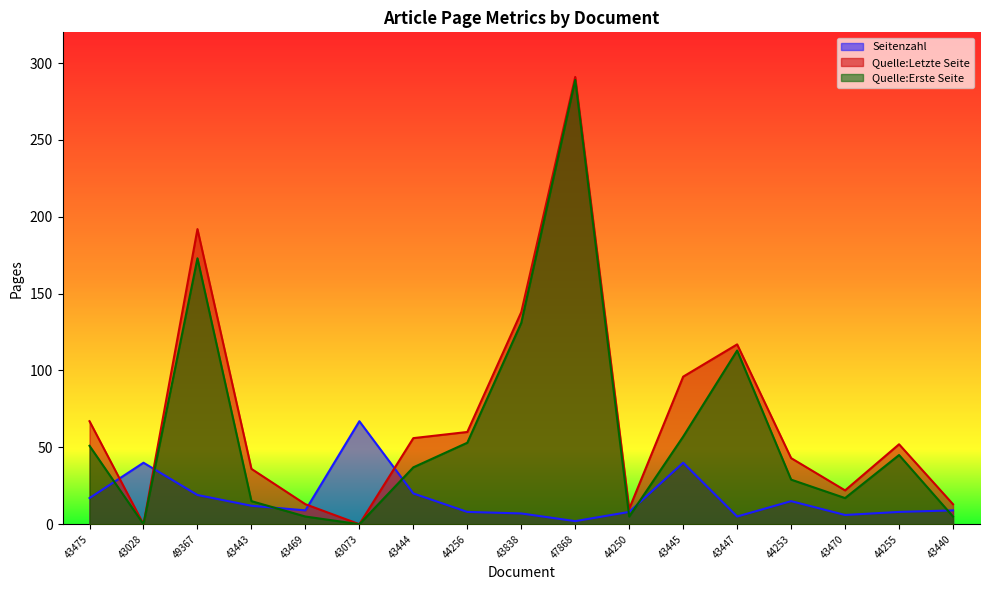

What is the average value of the Quelle:Letzte Seite series?

71